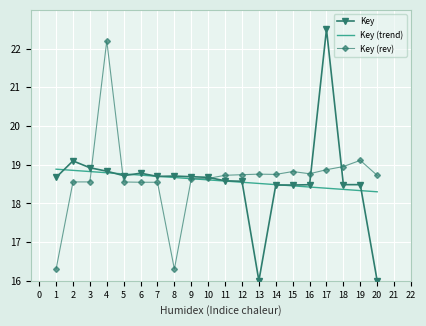

Which label corresponds to the largest value in the chart?

17